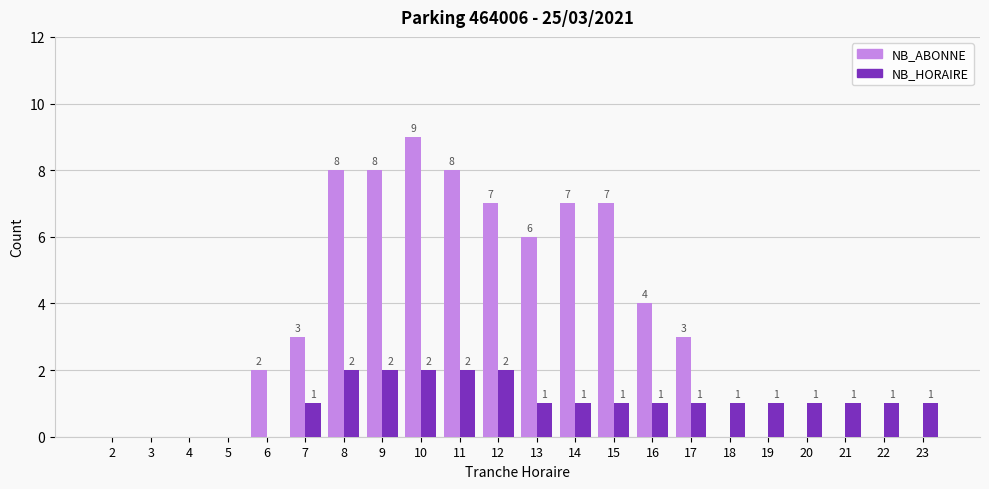

What is the sum of all NB_ABONNE values?

72